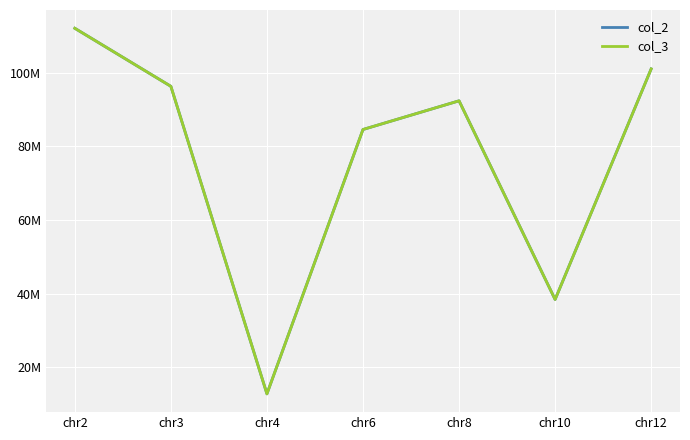

What is the minimum value shown in the chart?

12725497